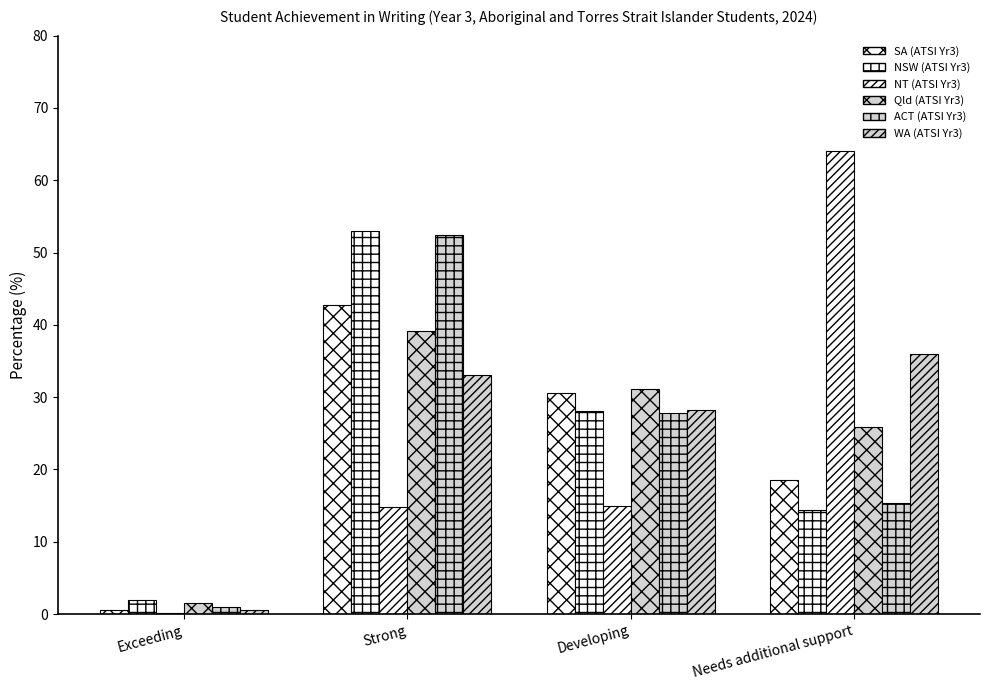

What is the difference between the second highest and second lowest values in the NT (ATSI Yr3) series?

0.1